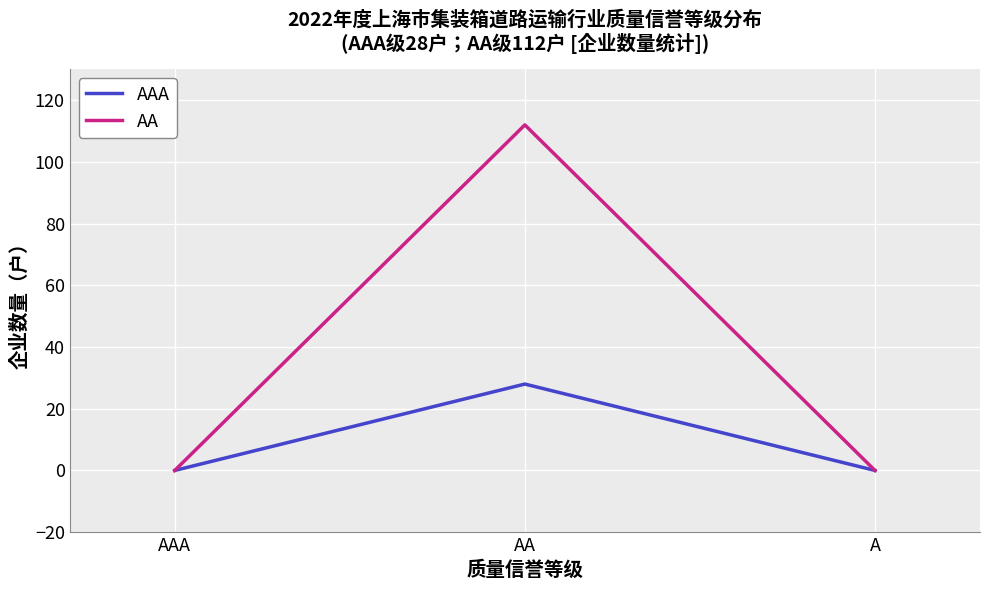

What is the average value of the AAA series?

9